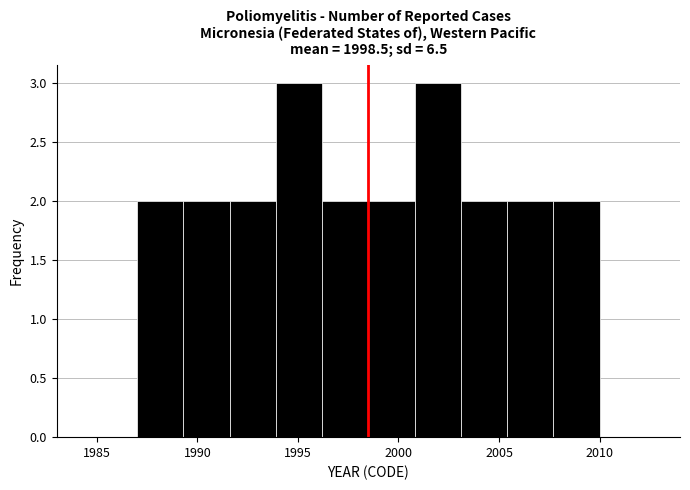

What is the height of the bar covering 1989.3 to 1991.6 on the x-axis? Neither the bar edges nor the heights are printed on the chart, so give them approximately, as read against the axes.

2